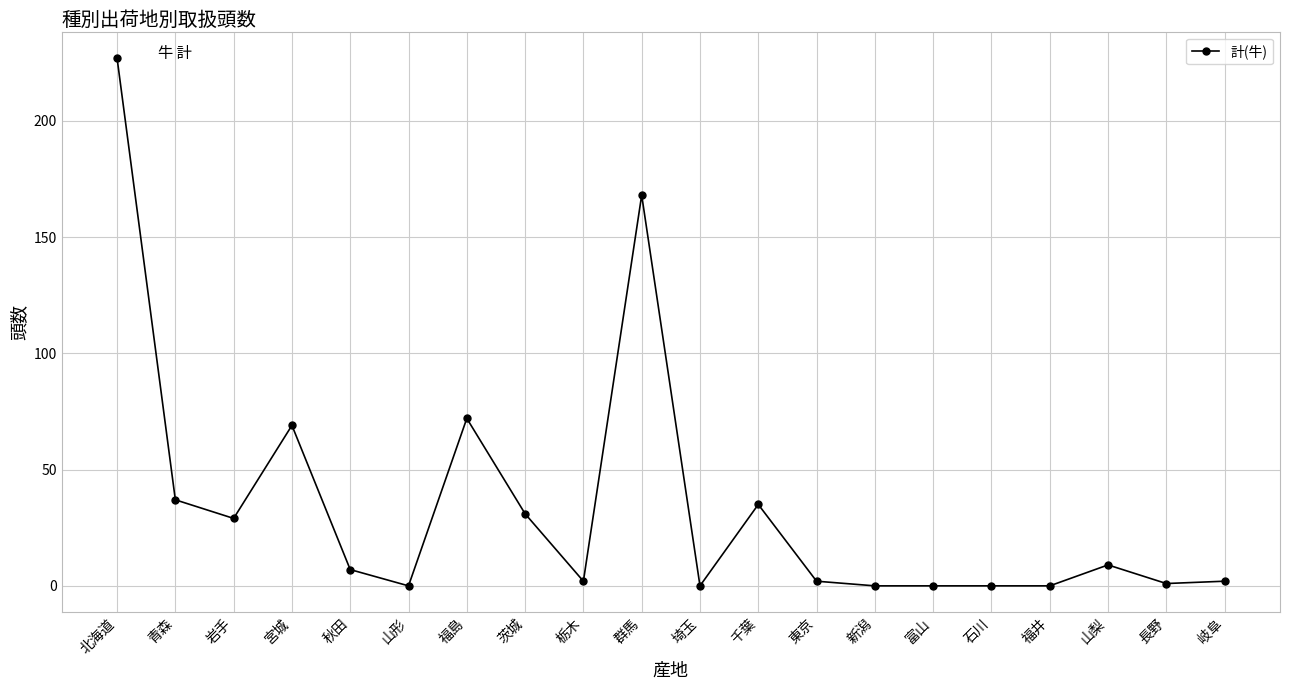

What is the sum of all values?

691